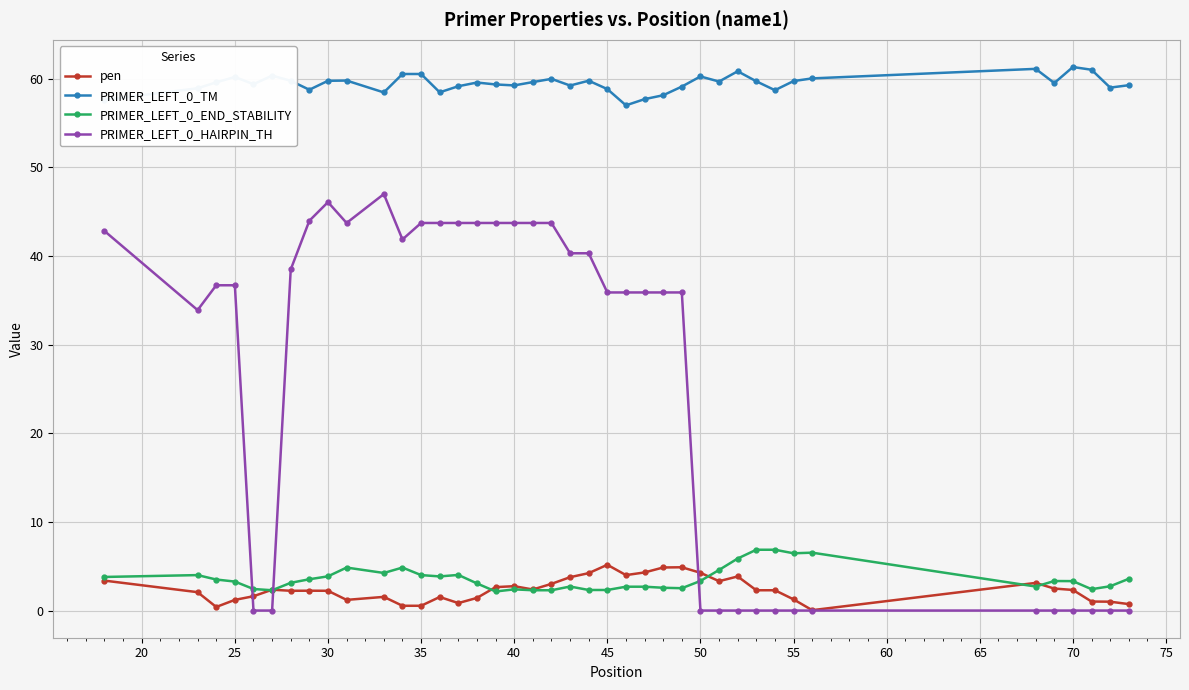

True or false: PRIMER_LEFT_0_TM and pen cross at least once.

False